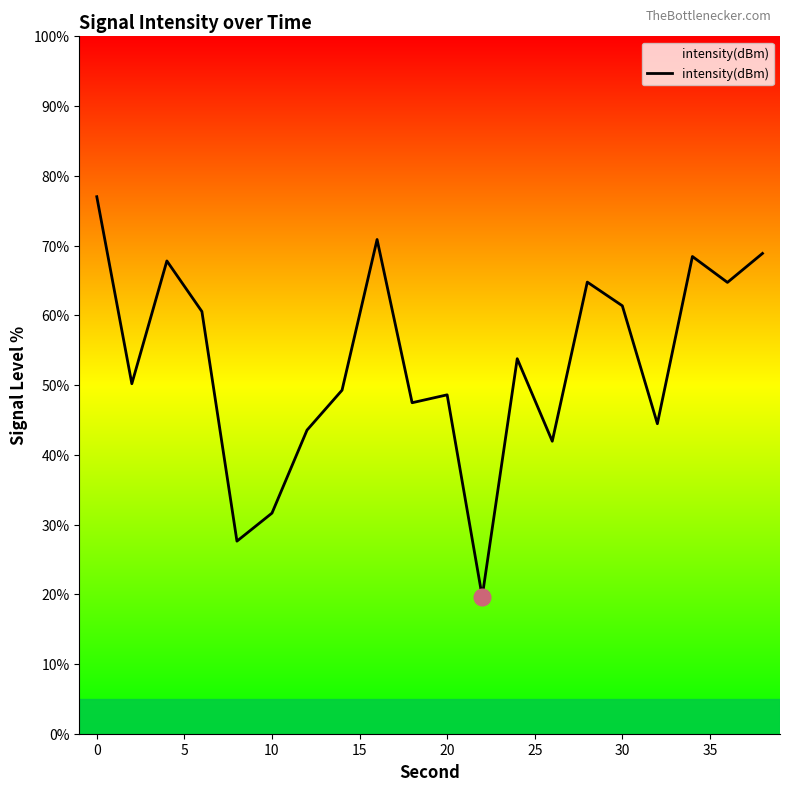

What is the maximum value shown in the chart?

77.0